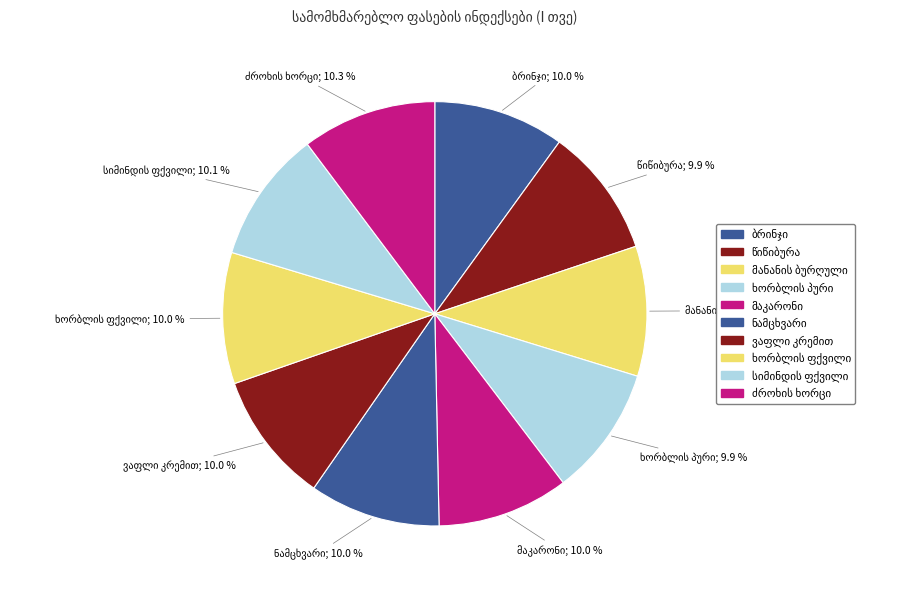

Does any single category account for the majority?

No